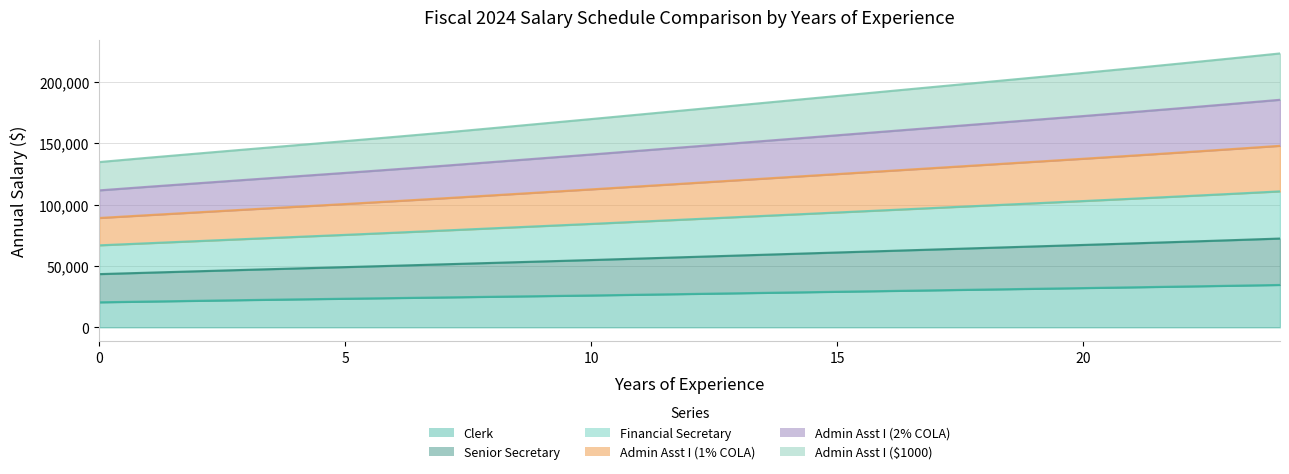

What are all the series names shown in the legend?

Clerk, Senior Secretary, Financial Secretary, Admin Asst I (1% COLA), Admin Asst I (2% COLA), Admin Asst I ($1000)